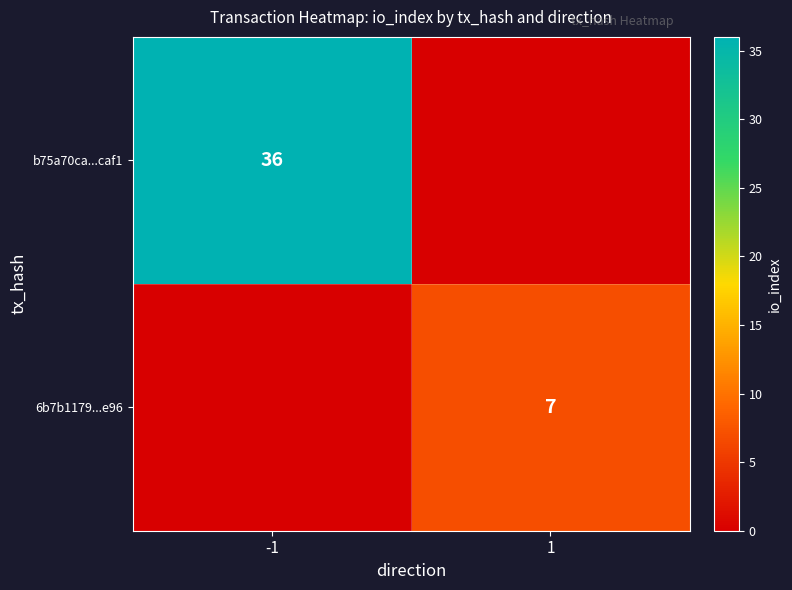

Is the value of b75a70ca...caf1 at -1 greater than the value of 6b7b1179...e96 at 1?

Yes